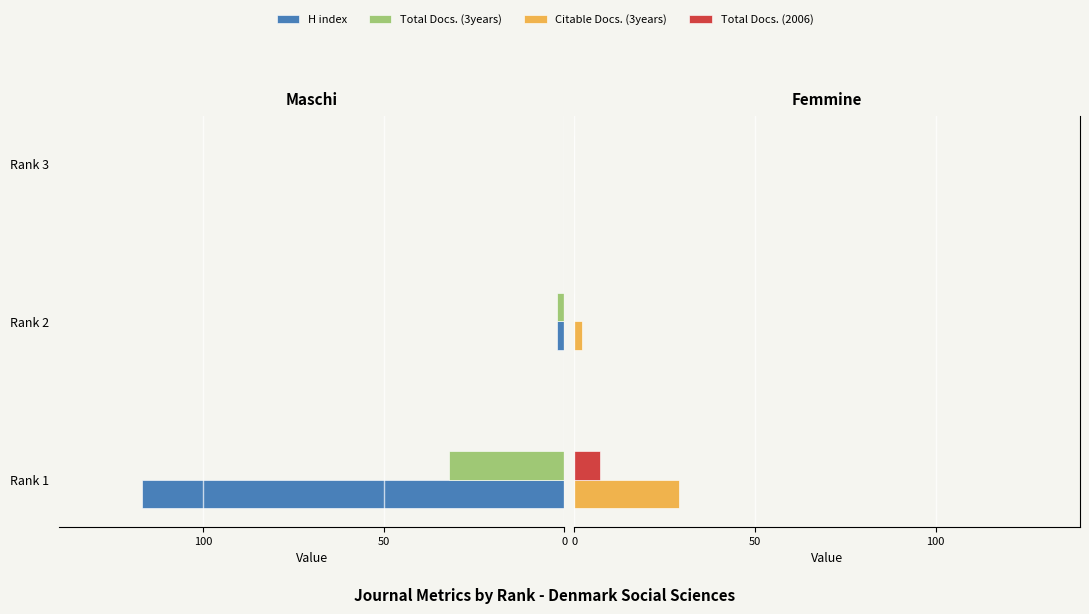

Rank the series by their average value, from lowest to highest.

H index, Total Docs. (3years), Total Docs. (2006), Citable Docs. (3years)